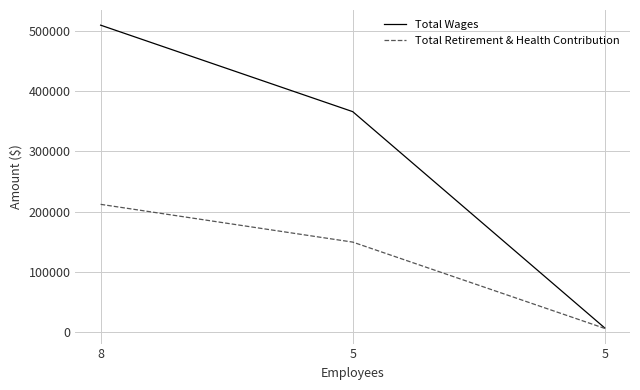

Does the chart have visible grid lines?

Yes